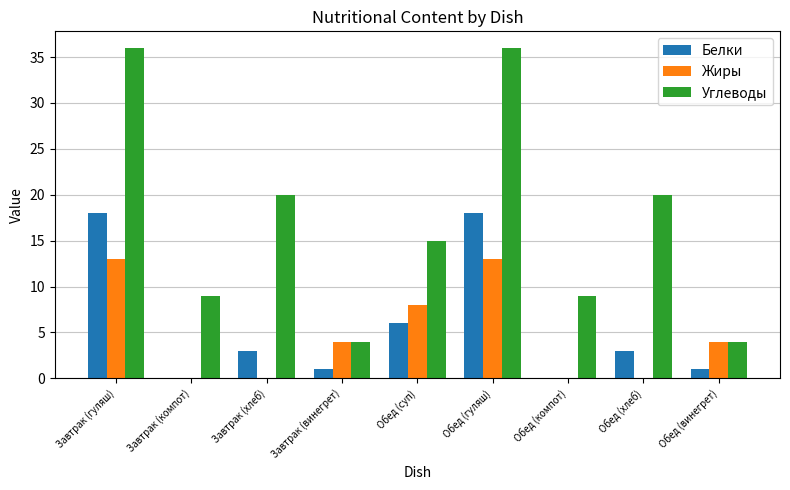

The Белки series shows 2 at Обед (суп). True or false?

False